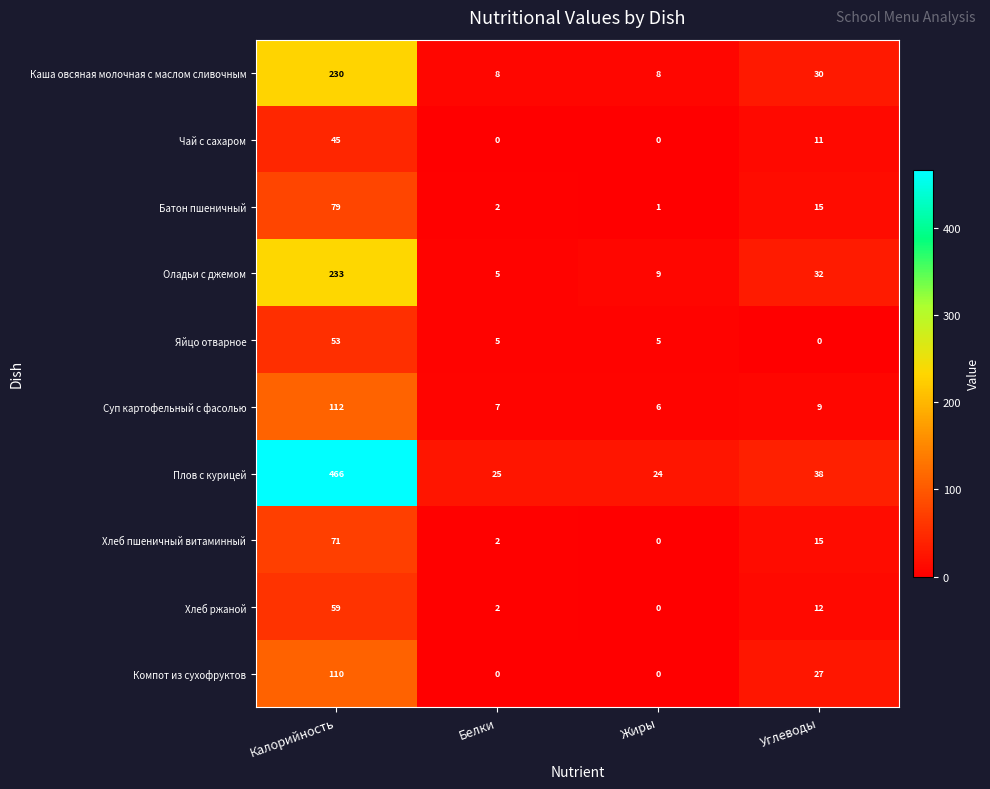

Between Жиры and Углеводы, which series saw the biggest shift?

Компот из сухофруктов